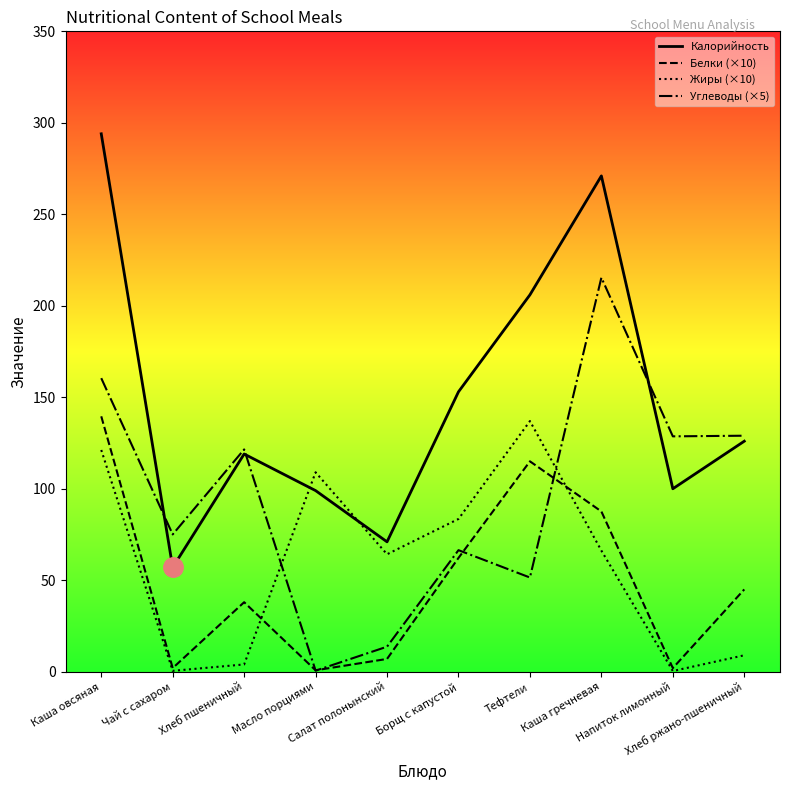

How many data points in Белки (×10) are less than 45?

5